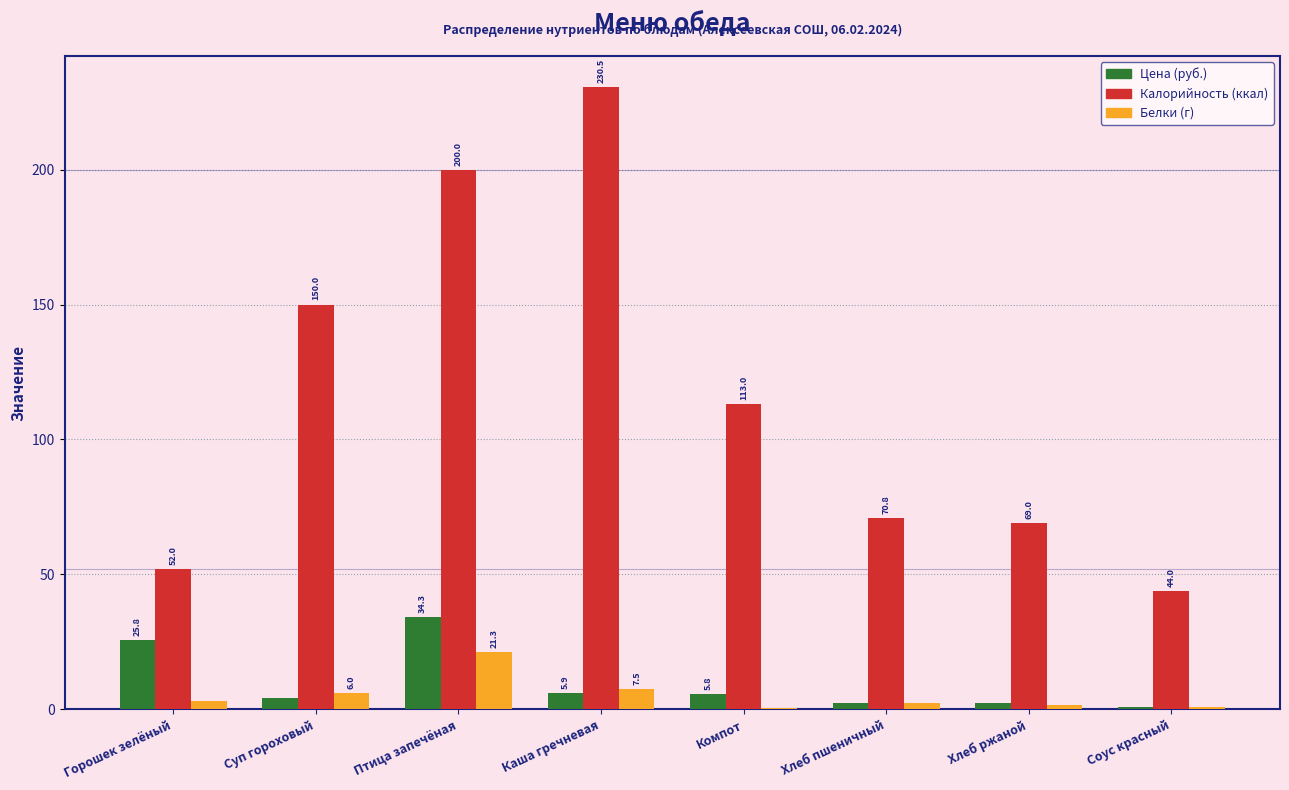

What is the total value across all series at Суп гороховый?

160.1